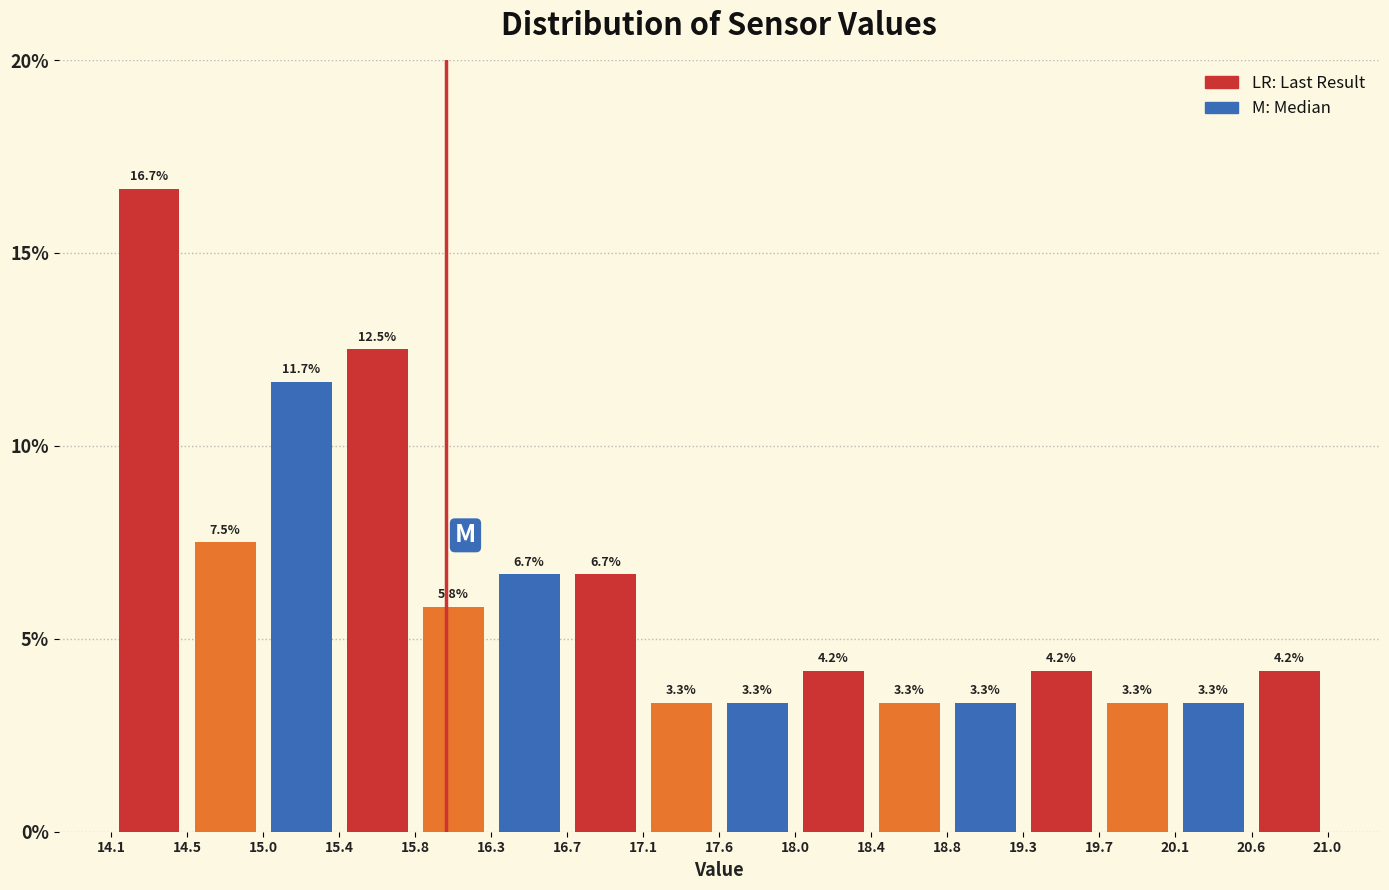

Reading left to right, transcribe this chart: for each bar, give the range it covers on the x-axis and its height.

14.1 to 14.5: 16.7
14.5 to 15.0: 7.5
15.0 to 15.4: 11.7
15.4 to 15.8: 12.5
15.8 to 16.3: 5.8
16.3 to 16.7: 6.7
16.7 to 17.1: 6.7
17.1 to 17.6: 3.3
17.6 to 18.0: 3.3
18.0 to 18.4: 4.2
18.4 to 18.8: 3.3
18.8 to 19.3: 3.3
19.3 to 19.7: 4.2
19.7 to 20.1: 3.3
20.1 to 20.6: 3.3
20.6 to 21.0: 4.2